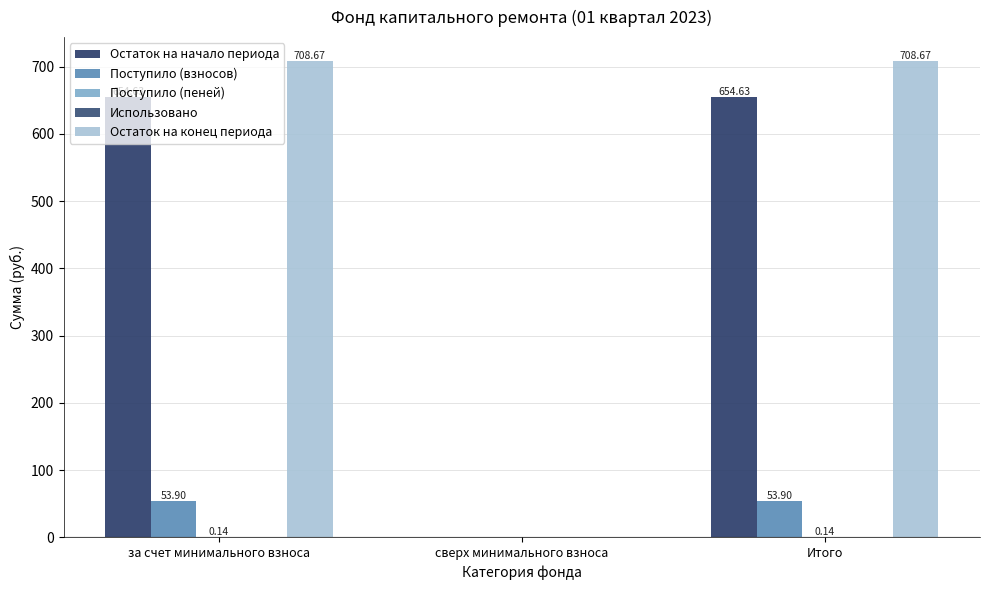

What position from the right is сверх минимального взноса?

2